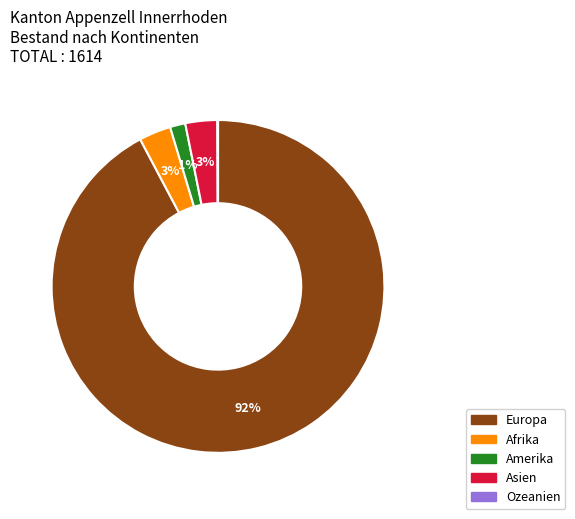

Which slice is the largest?

Europa